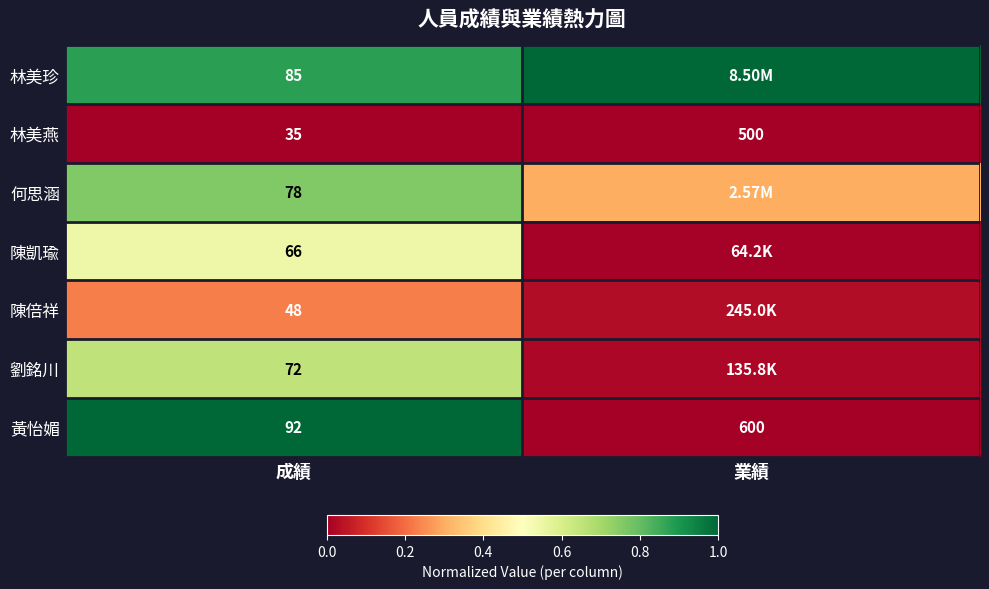

Where is 林美燕 nearest to the value 267?

成績